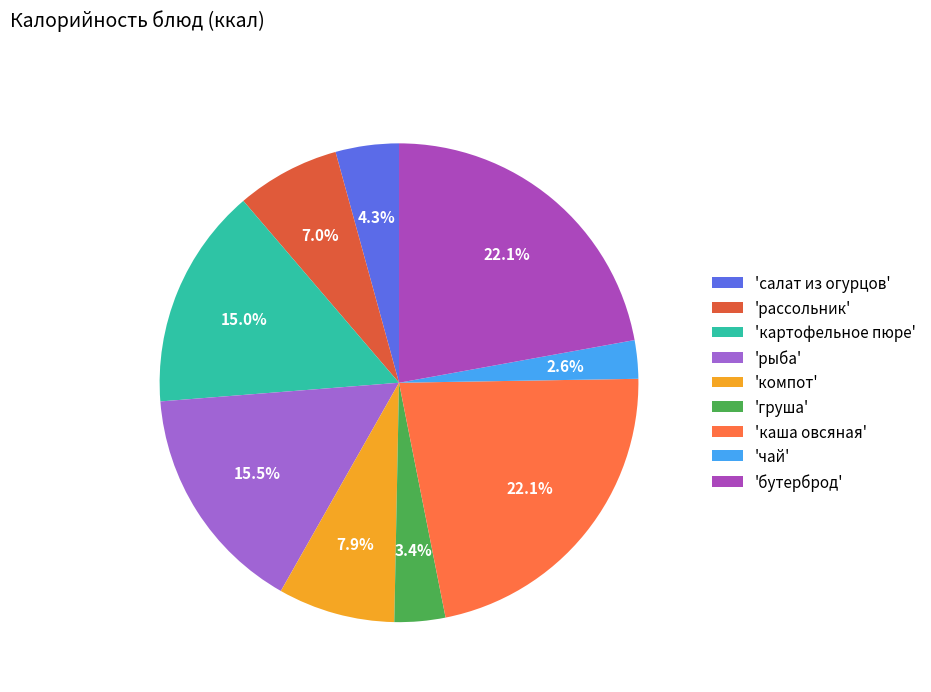

What is the smallest slice in the pie chart?

'чай'